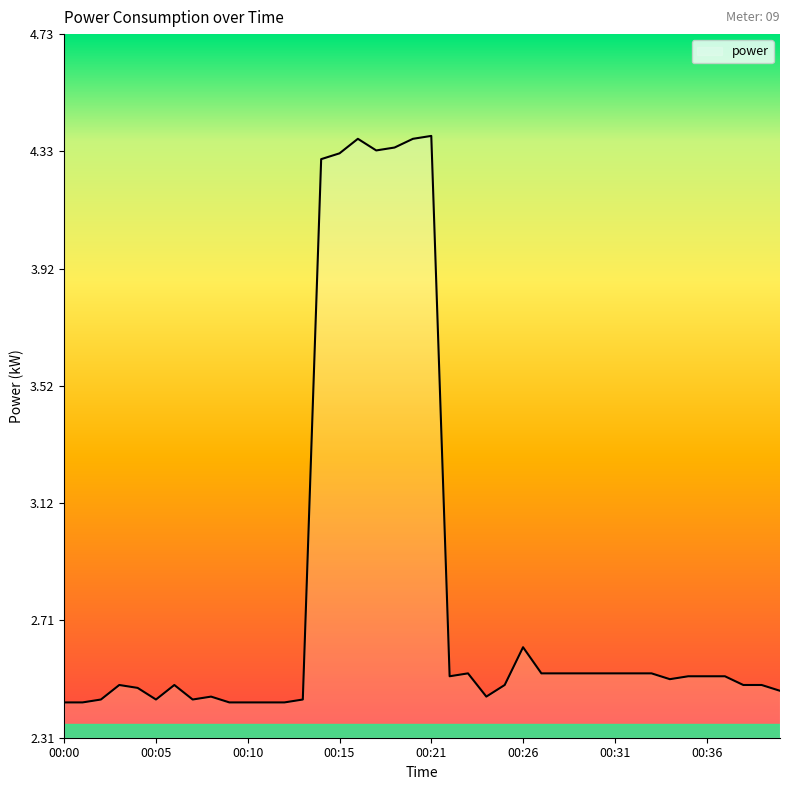

How many values are between 2 and 3?

33